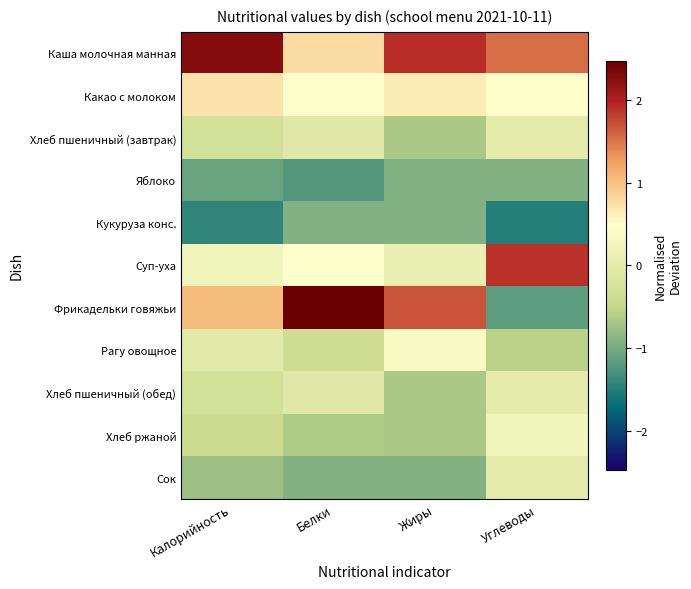

How many categories are shown in the chart?

4